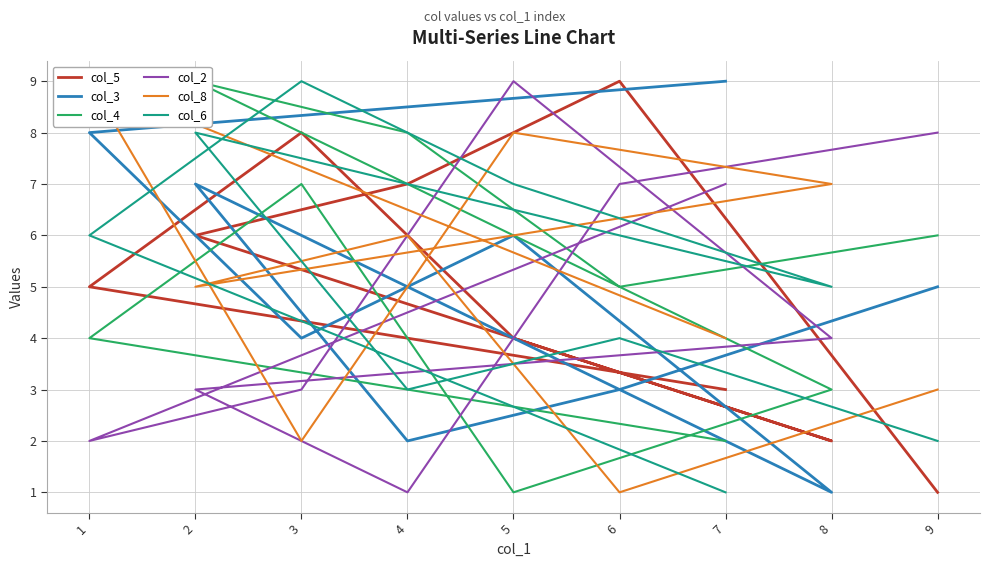

What is the approximate value of col_5 at 7?

3